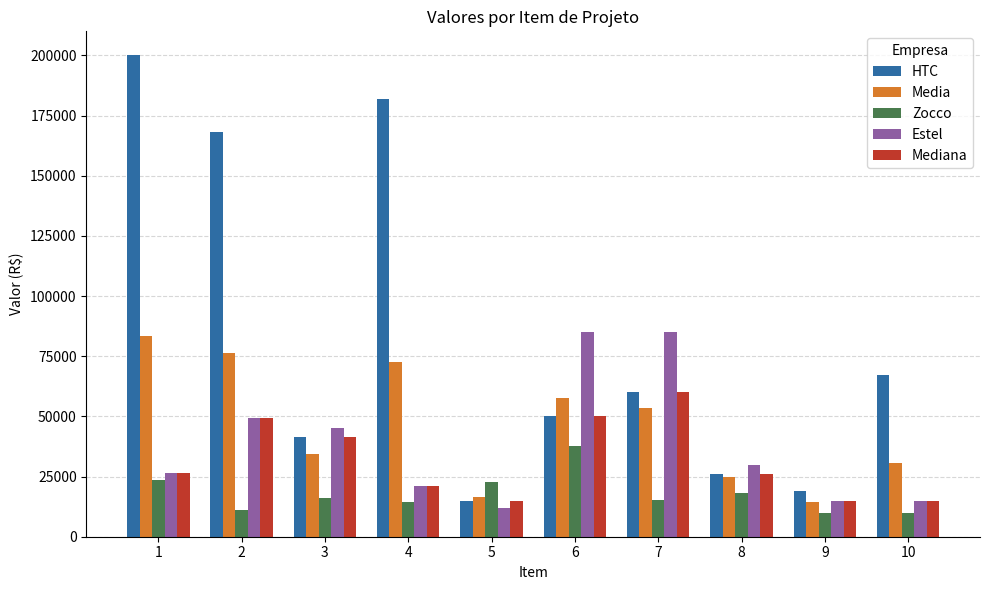

What is the difference between the second highest and minimum values in the Media series?

61640.7